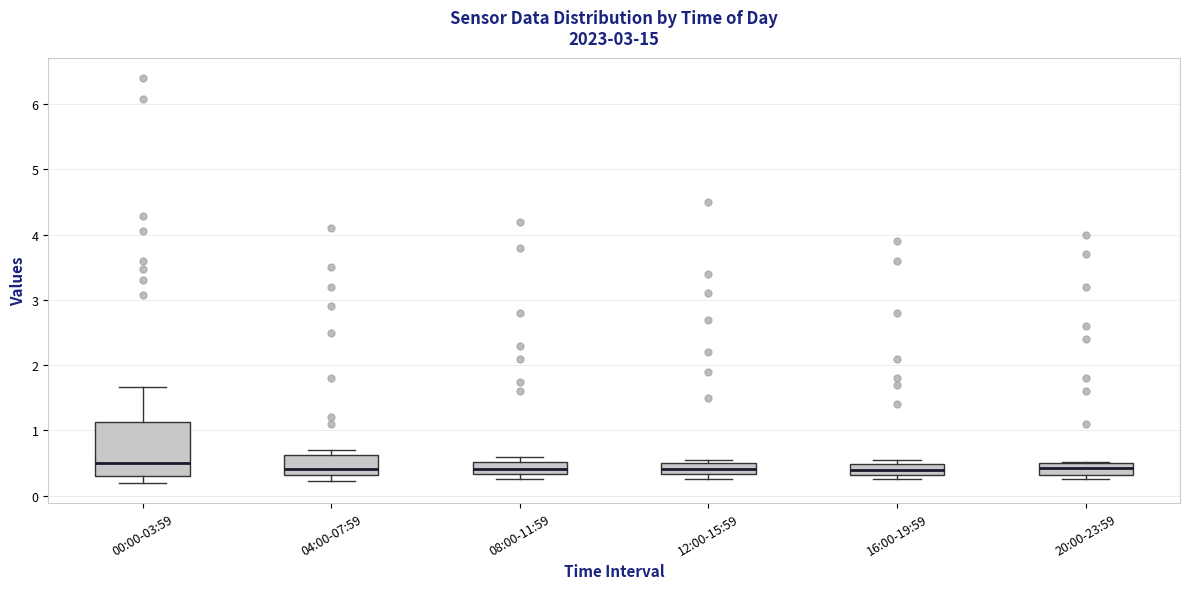

Which box is the tallest, from its lower edge to its upper edge?

00:00-03:59